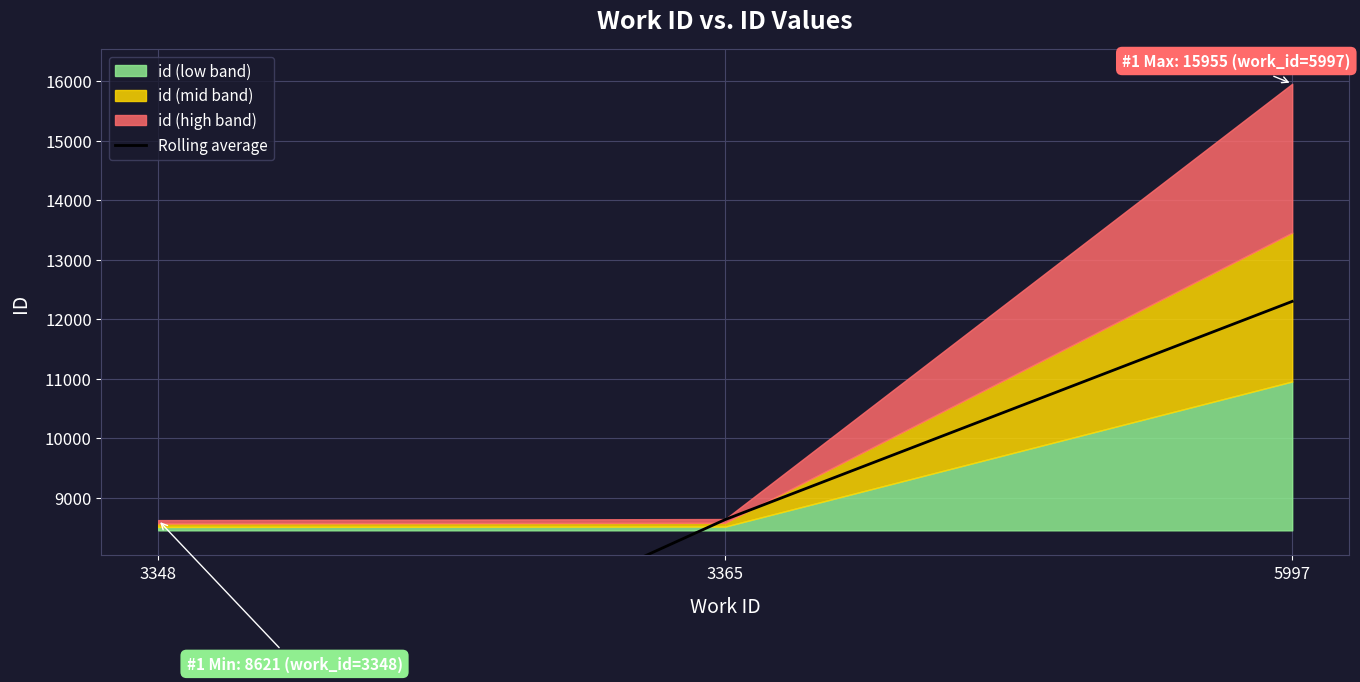

What is the value of the 2nd point from the left?

8630.0